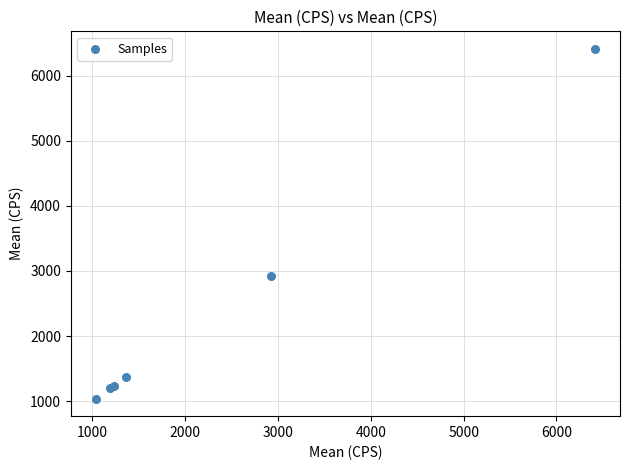

What Y value in the scatter plot is closest to 3726?

2921